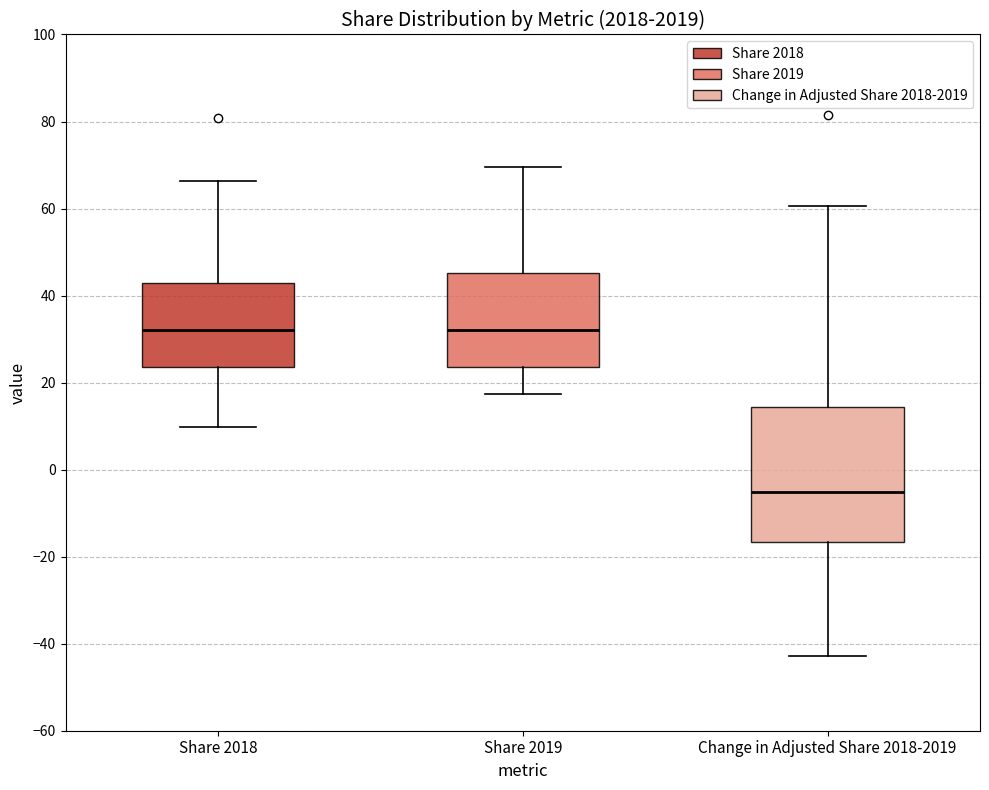

Reading left to right, read every box against the y-axis: the position of its median line, the range the box covers, and the ends of its whiskers. The values are not printed on the chart, so give them approximately, as read against the axis.

Share 2018: median 32, box 24 to 42, whiskers 10 to 66
Share 2019: median 32, box 24 to 46, whiskers 18 to 70
Change in Adjusted Share 2018-2019: median -6, box -16 to 14, whiskers -42 to 60